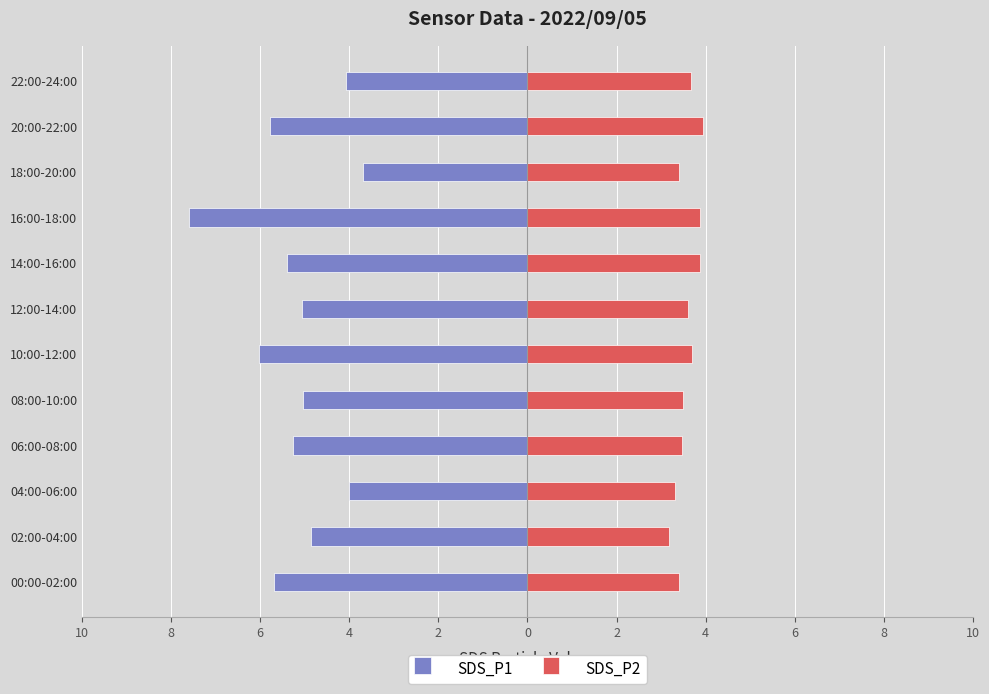

What is the difference between the highest and lowest values at 08:00-10:00?

8.5